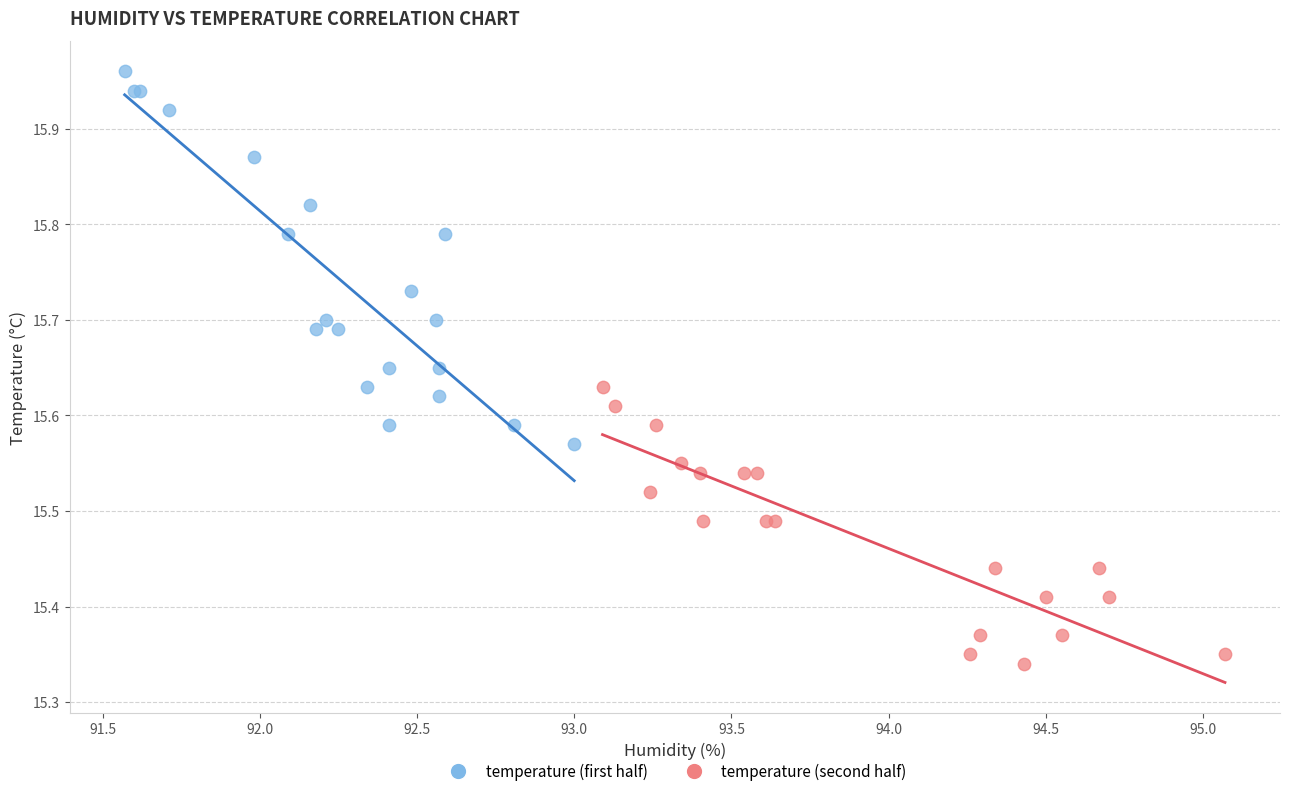

Which series contains the lowest Y value?

temperature (second half)